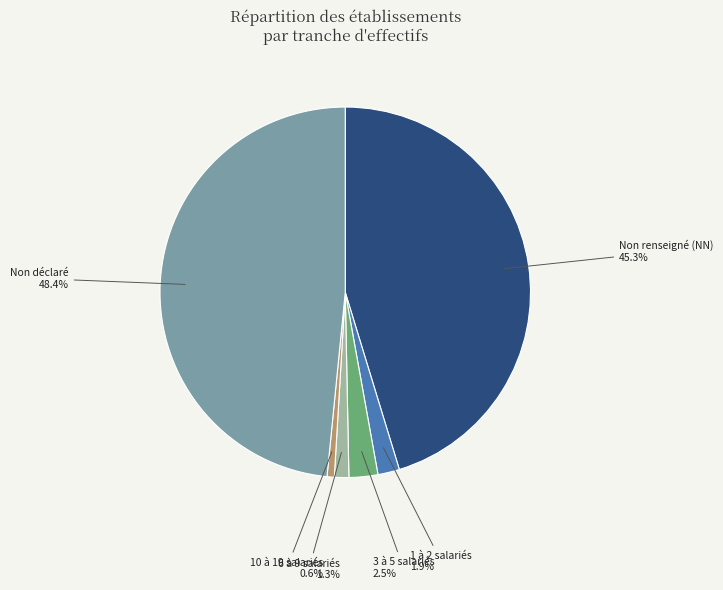

Between 3 à 5 salariés and 10 à 19 salariés, which is larger?

3 à 5 salariés